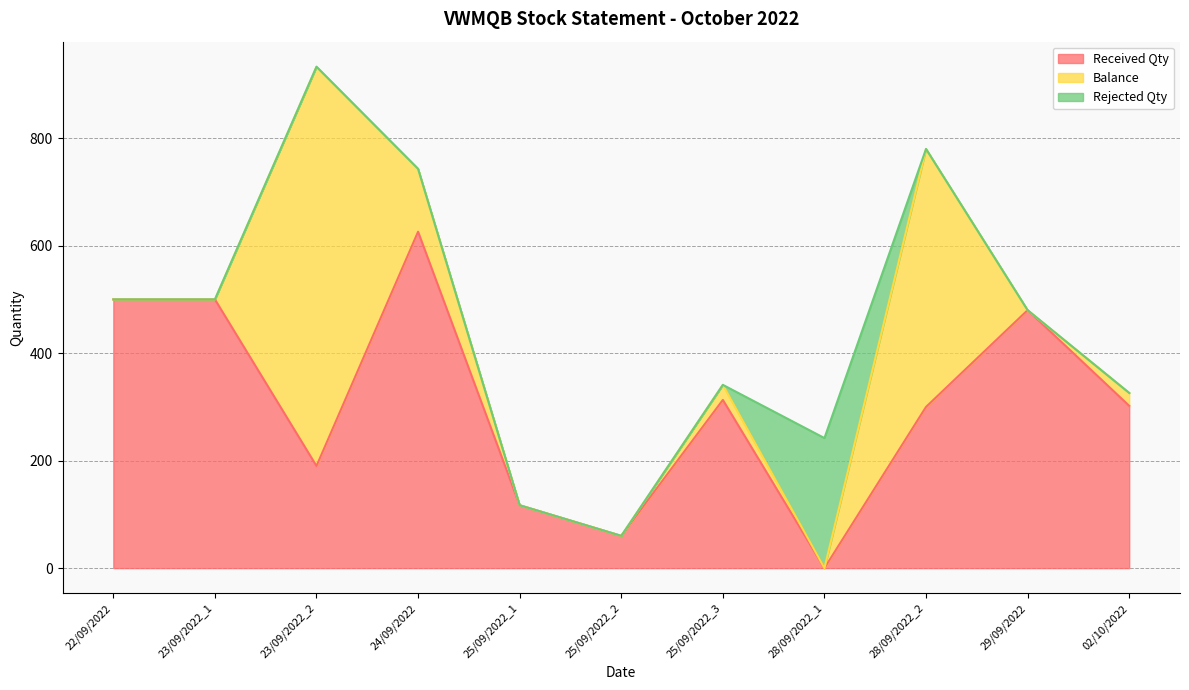

At how many categories does at least one series exceed 198?

9